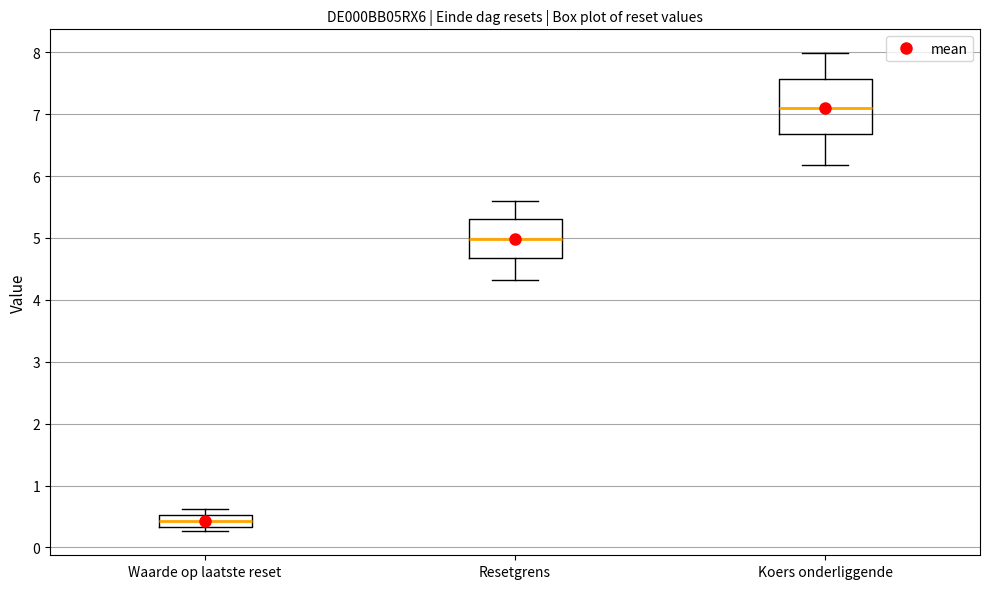

Which box has the highest median line?

Koers onderliggende